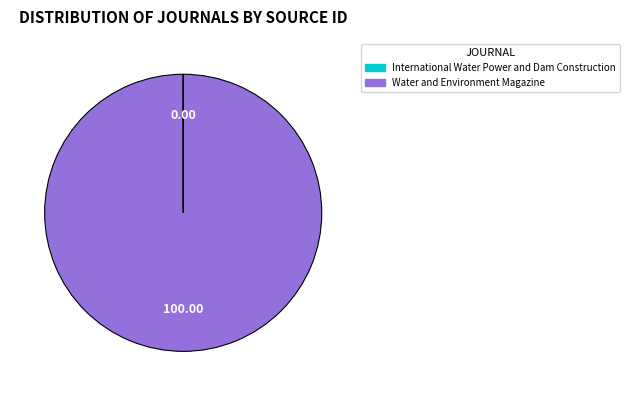

Is there any slice that represents more than half of the pie?

Yes